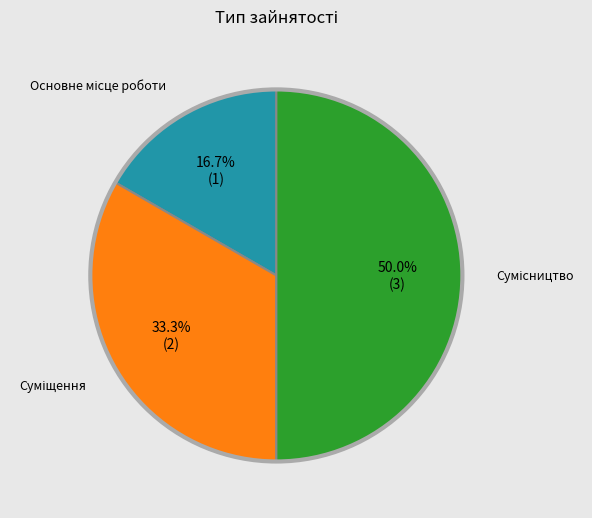

True or false: Основне місце роботи accounts for 5% of the total.

False